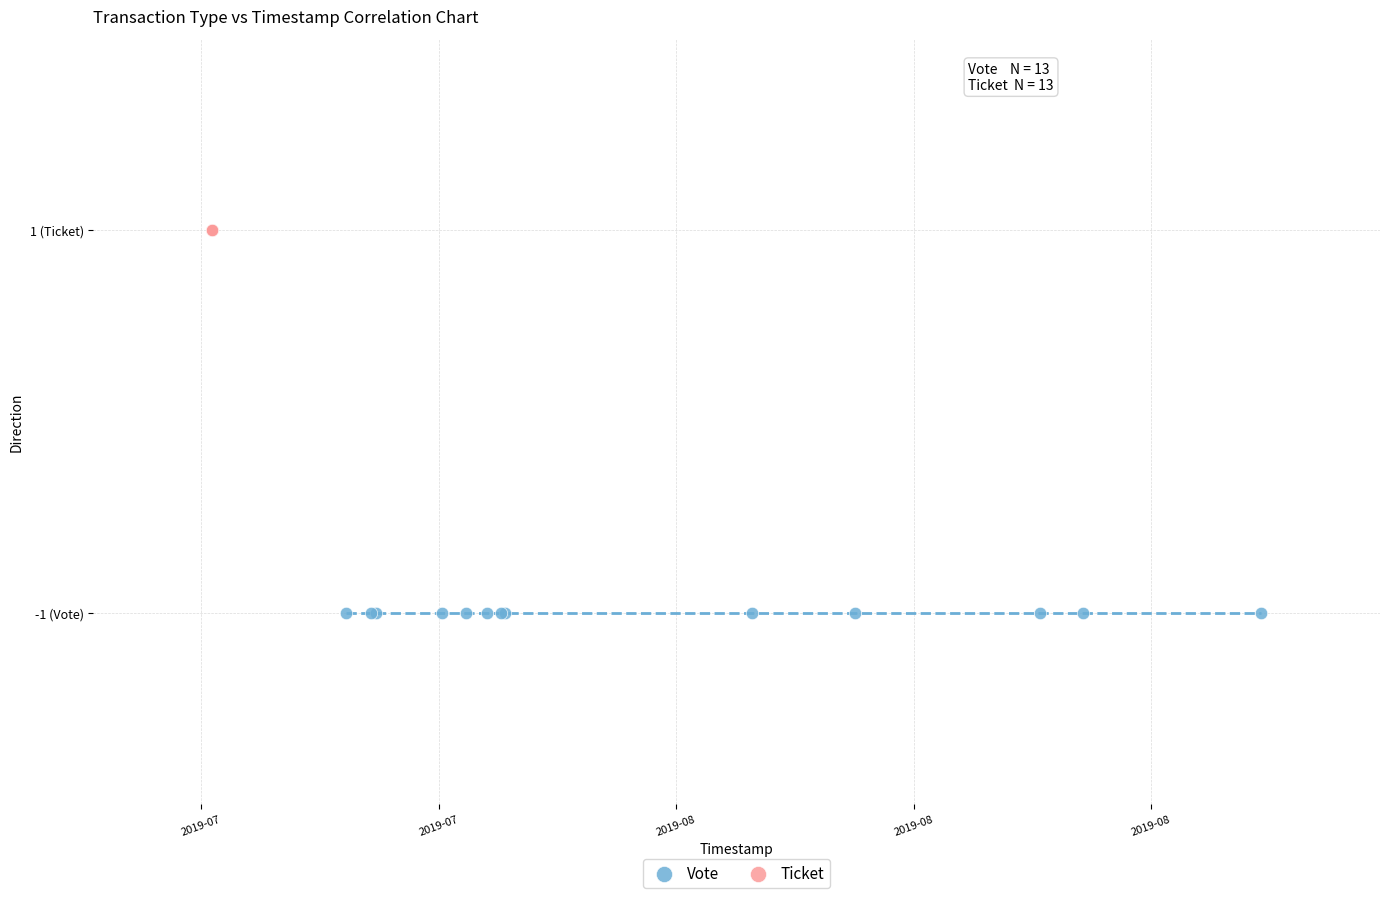

What are all the series names shown in the legend?

Vote, Ticket